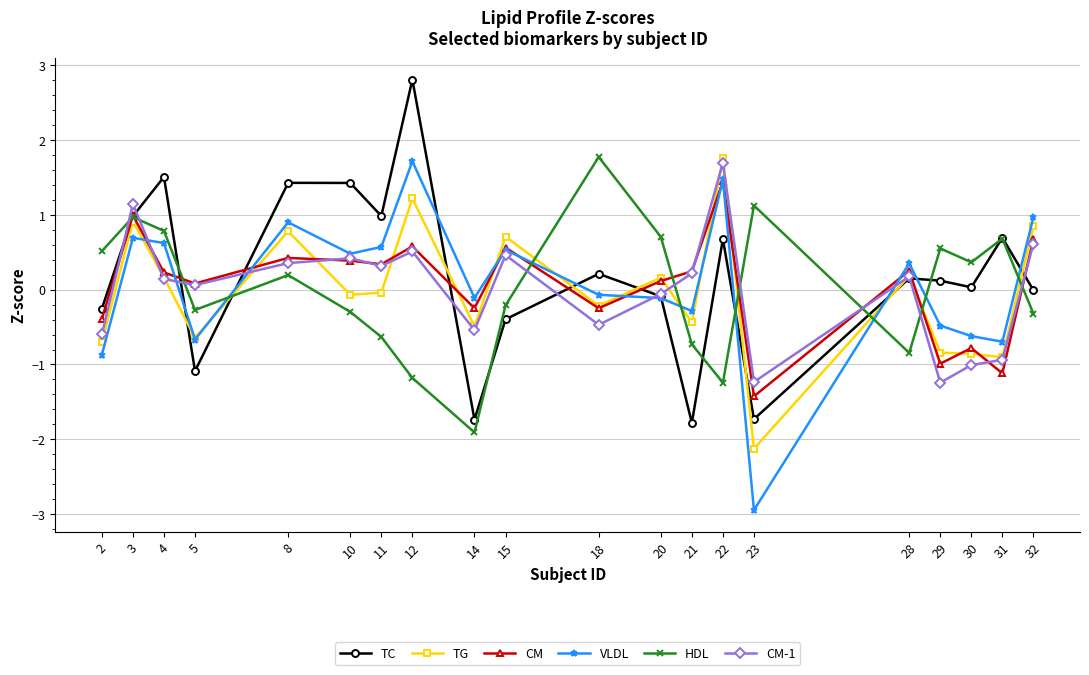

What value does the TG series have at 10?

-0.1